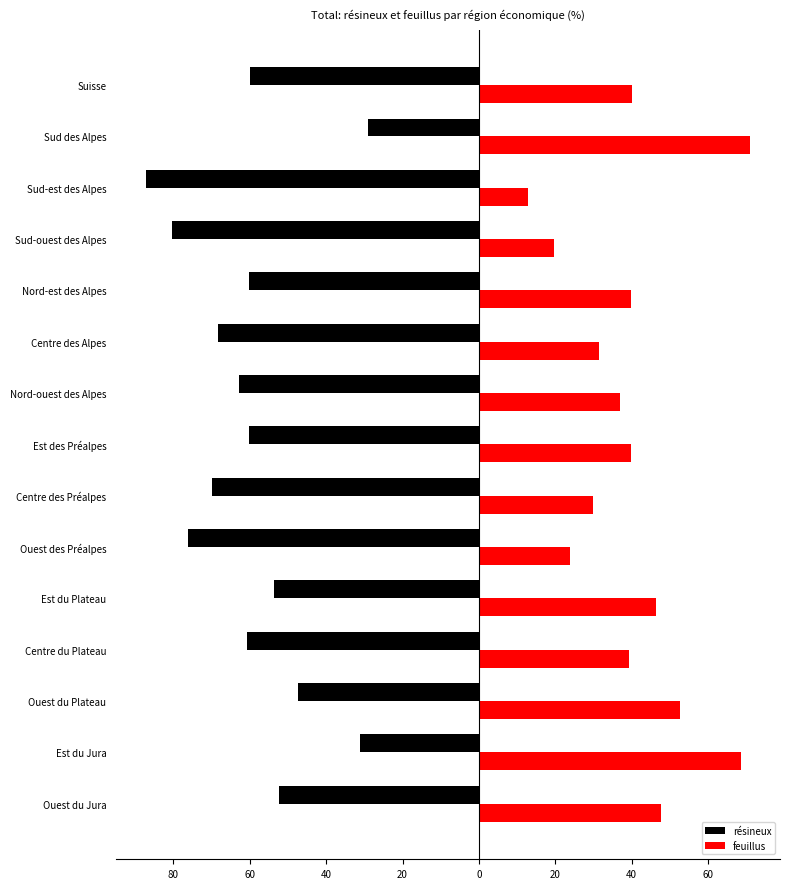

What is the greatest value displayed?

71.0